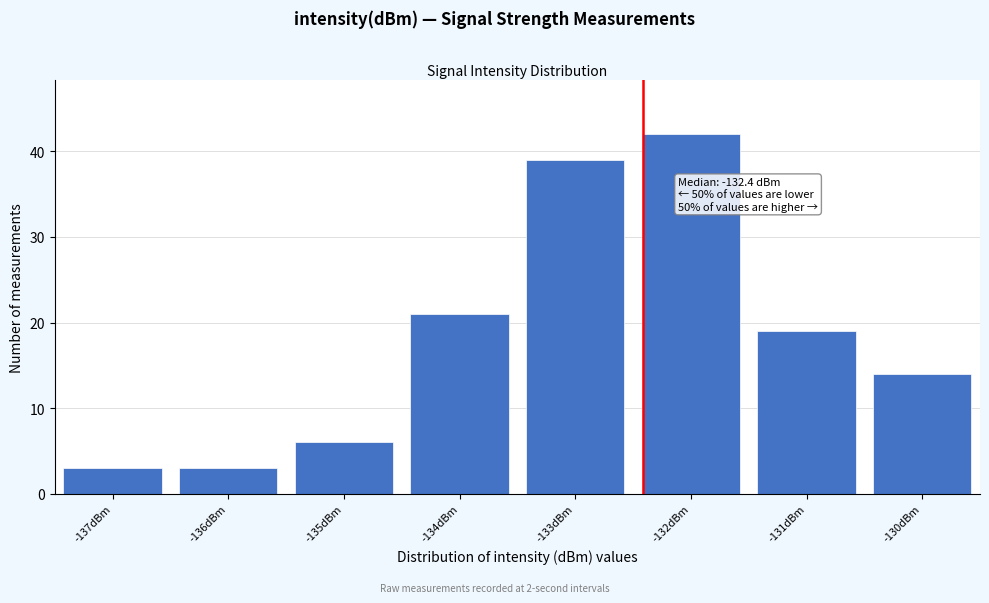

Over which range of the x-axis is the bar tallest?

-132.5 to -131.5